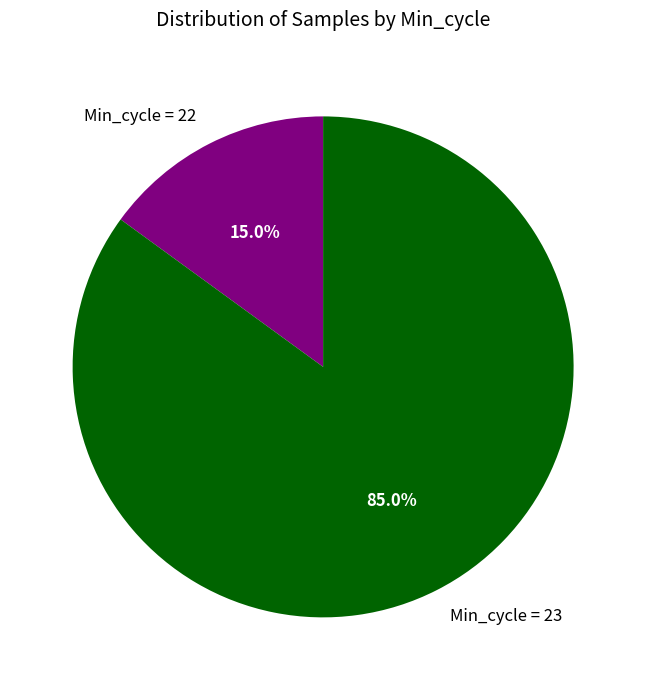

Count the number of slices in the pie.

2